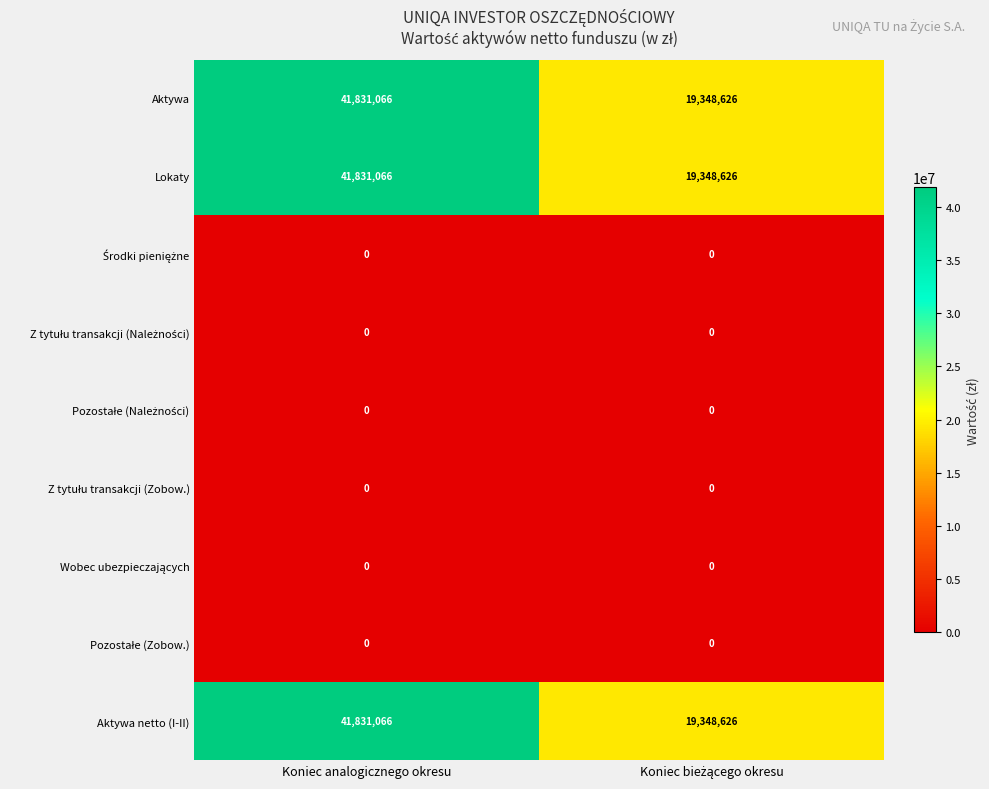

At which category is the sum across all series the highest?

Koniec analogicznego okresu